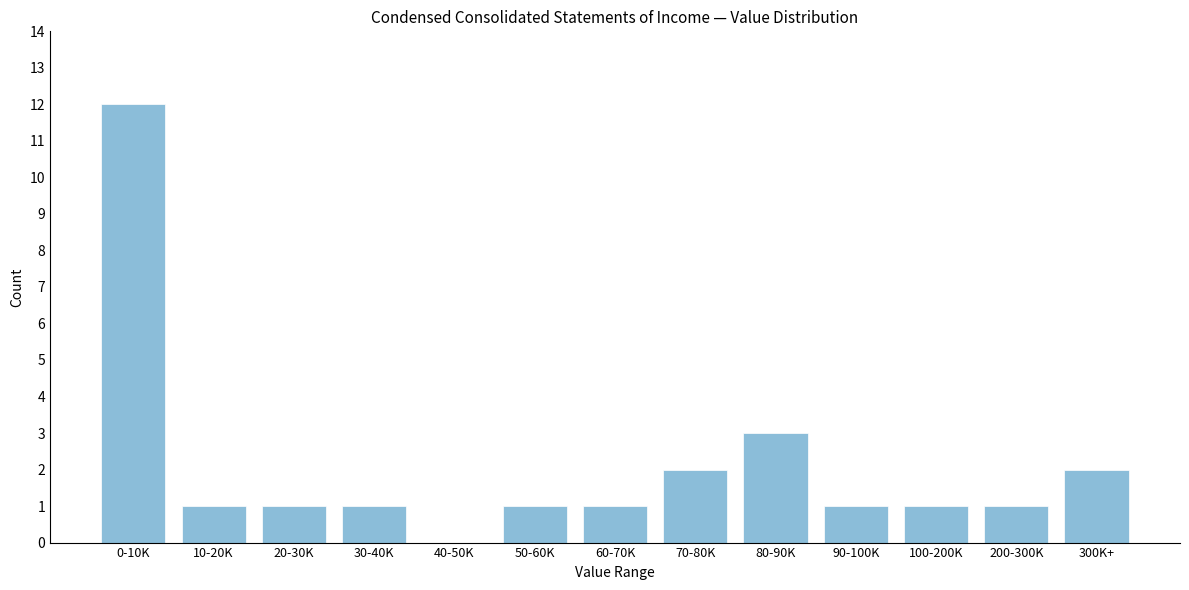

Reading left to right, list all the values displayed in this chart.

0-10K=12	10-20K=1	20-30K=1	30-40K=1	40-50K=0	50-60K=1	60-70K=1	70-80K=2	80-90K=3	90-100K=1	100-200K=1	200-300K=1	300K+=2